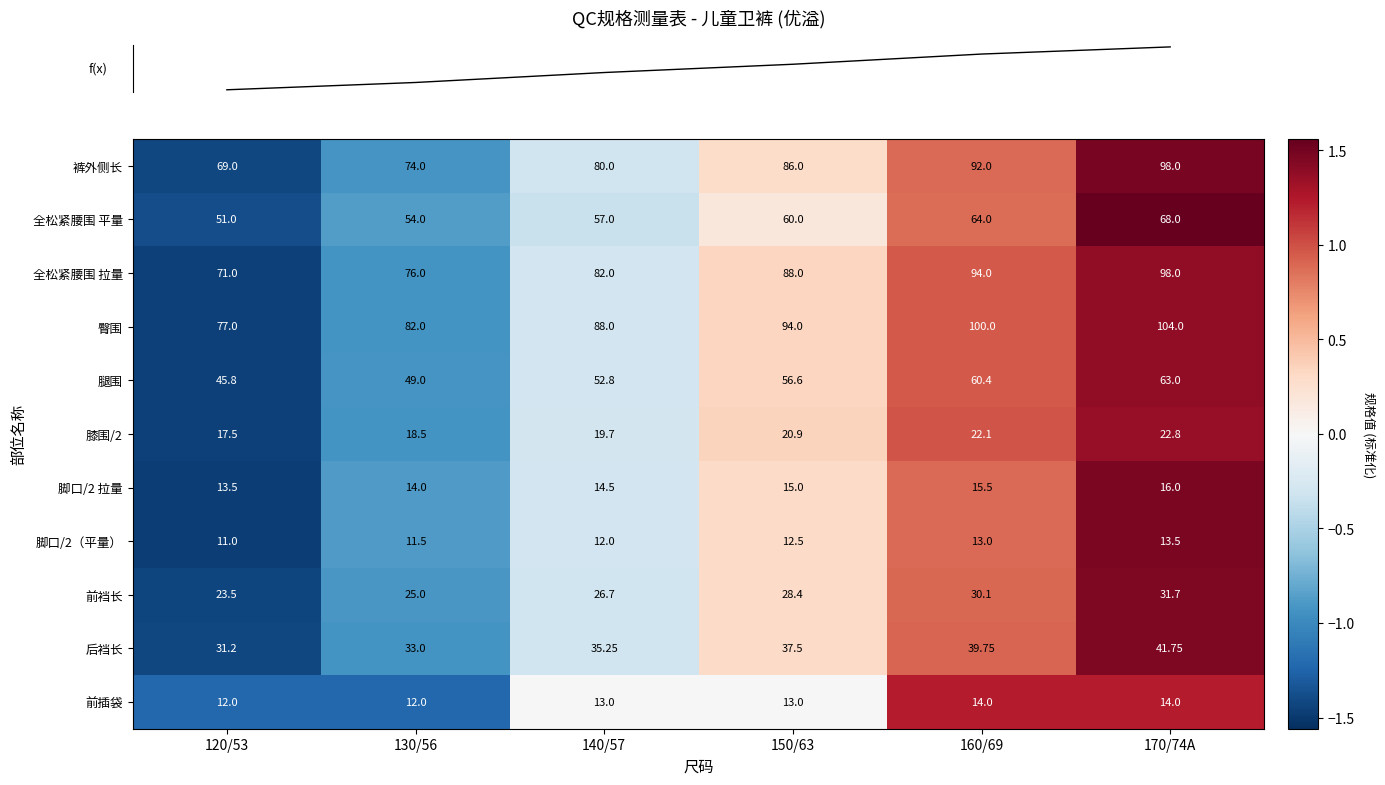

Which series has the largest range (max minus min)?

裤外侧长